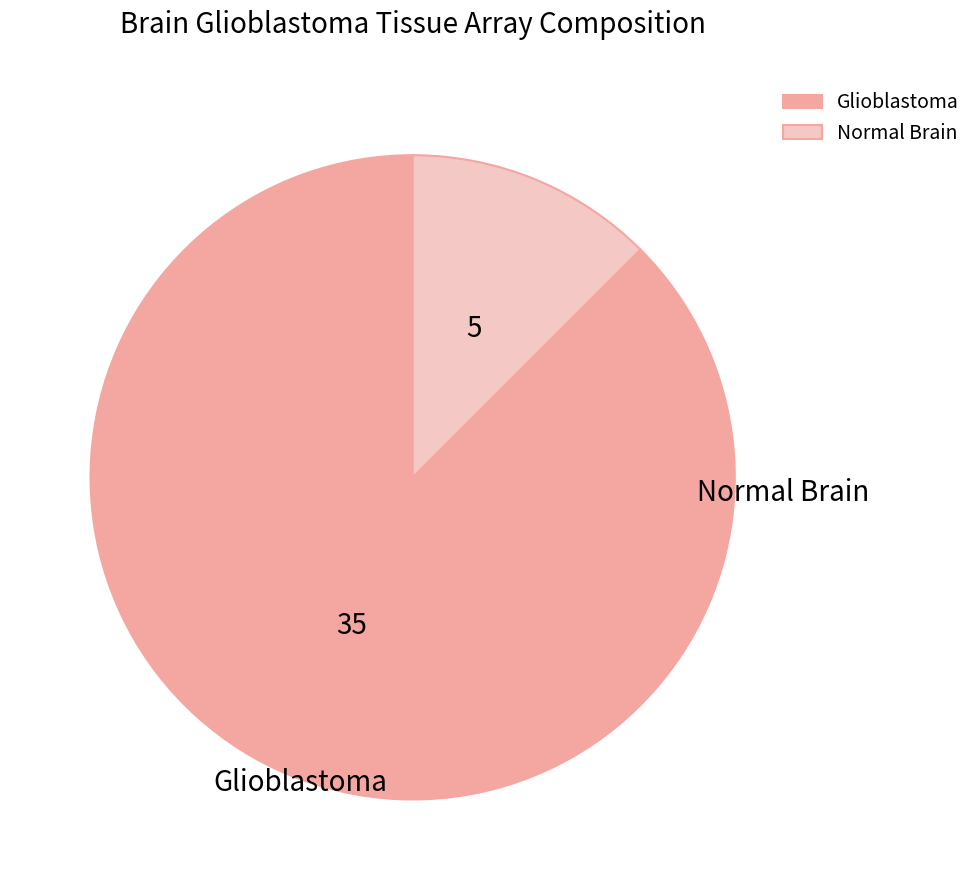

What percentage is the Normal Brain slice, to the nearest percent?

12%